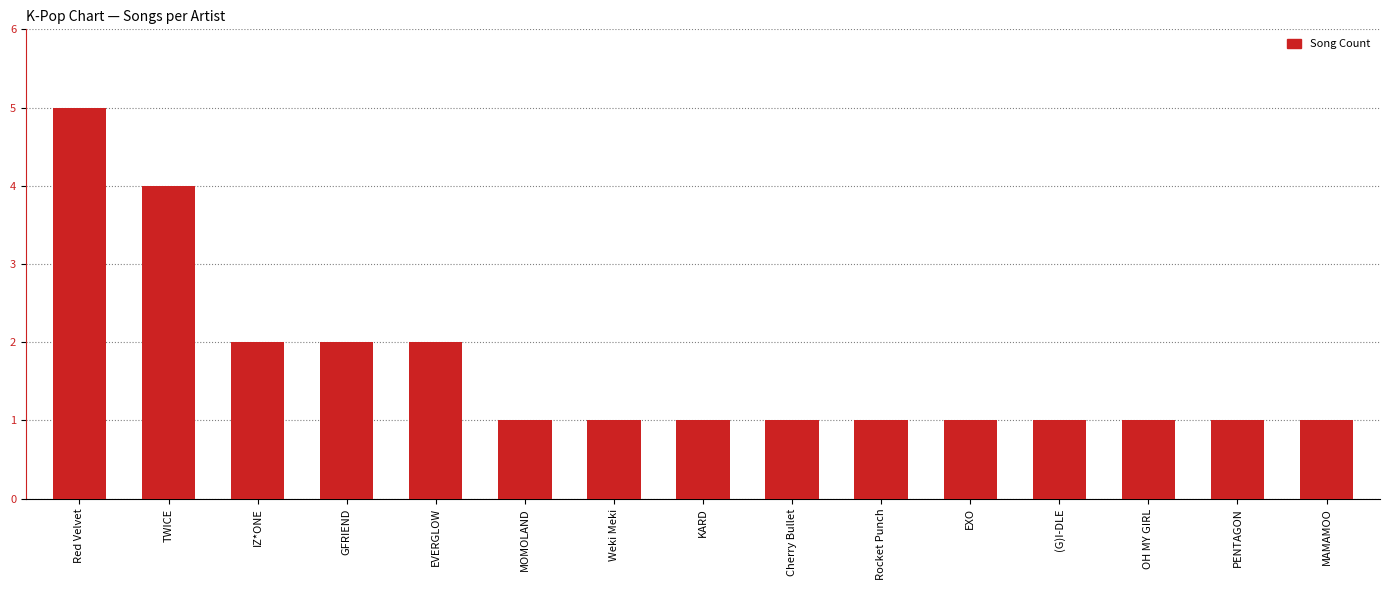

What is the greatest value displayed?

5